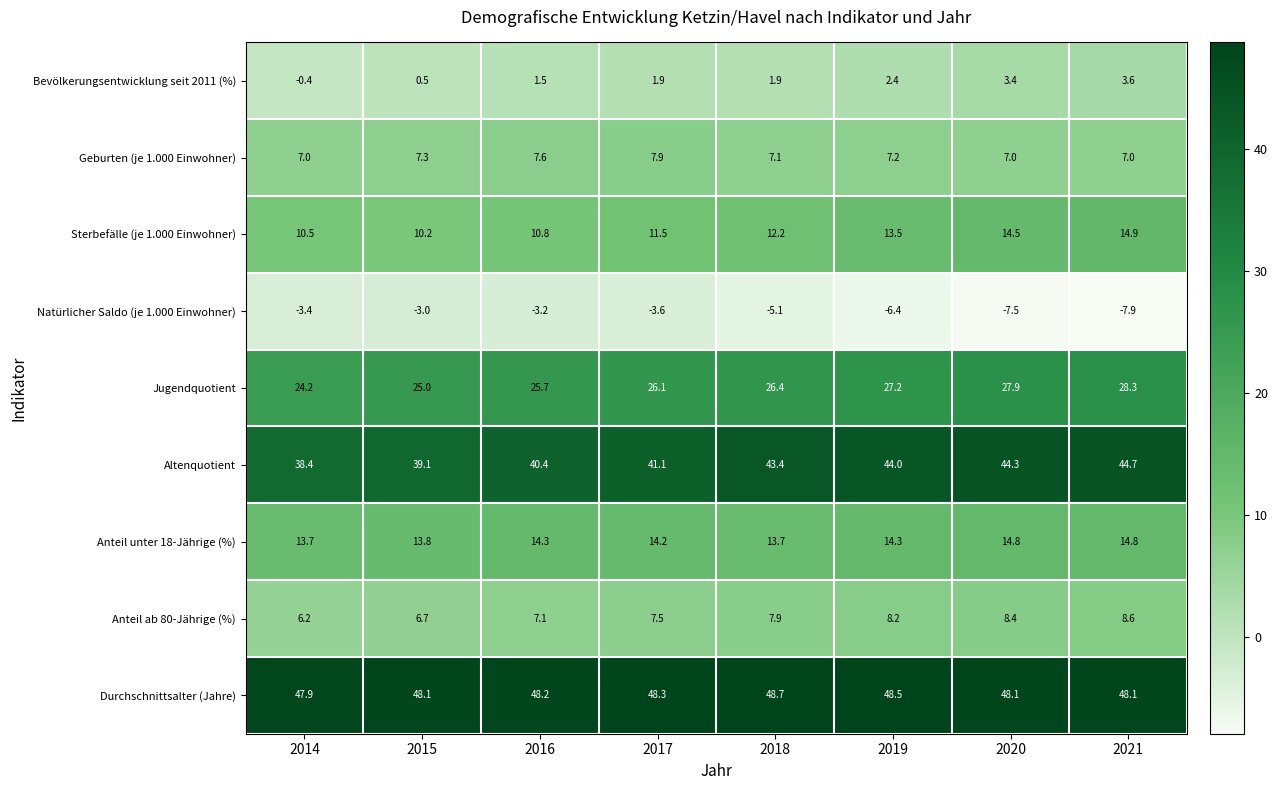

Between 2014 and 2017, which series saw the biggest shift?

Altenquotient